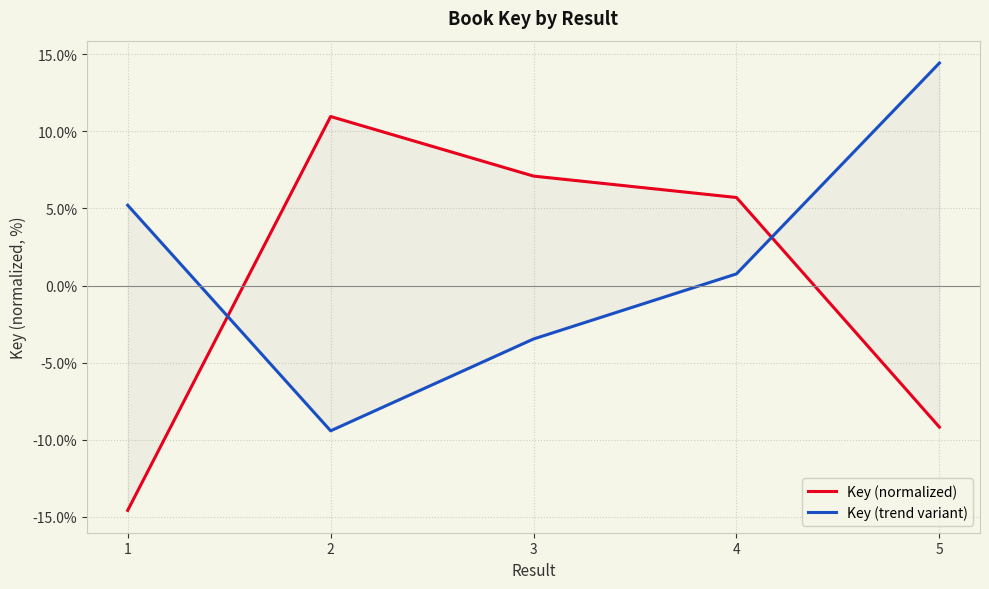

List the series in order of their overall mean, lowest first.

Key (normalized), Key (trend variant)